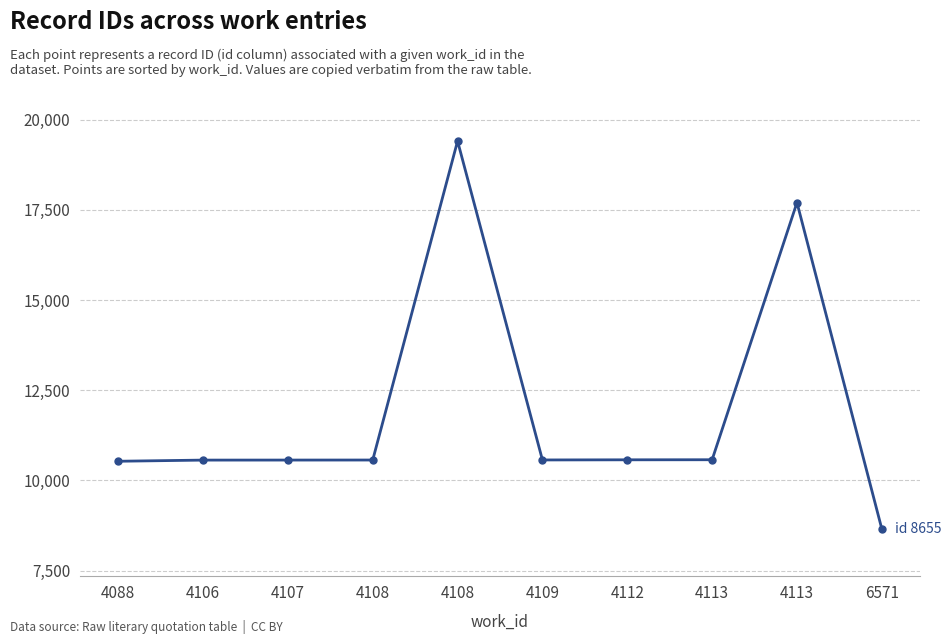

Is this an area chart (filled region under the line)?

No